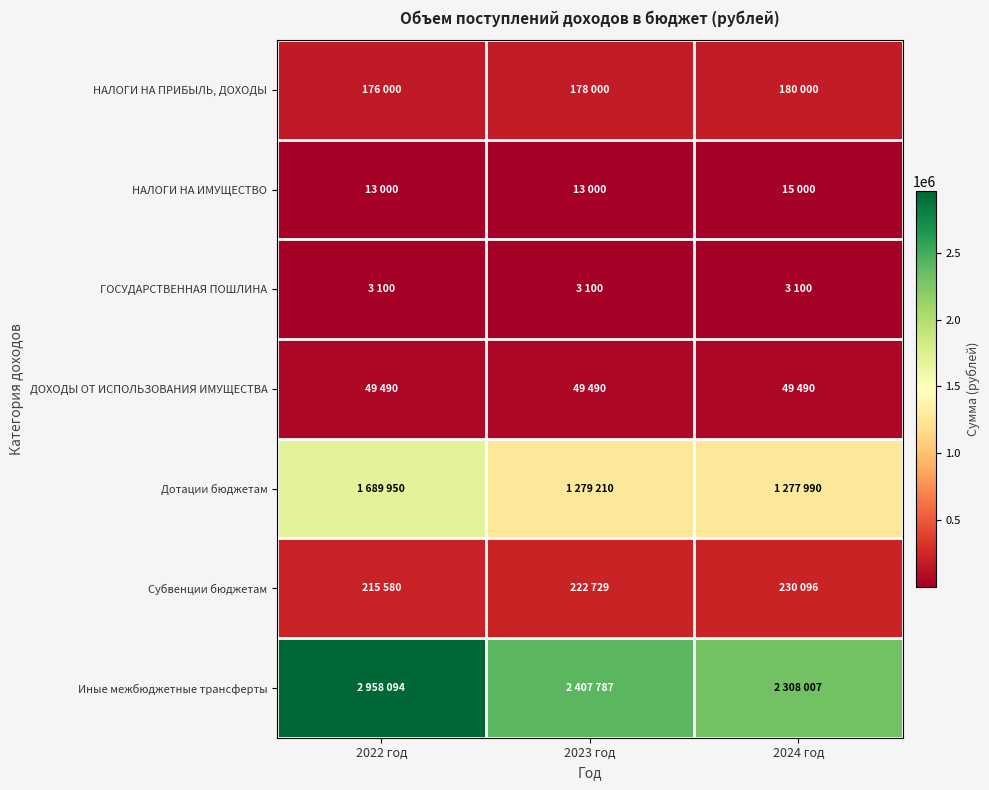

At how many categories does at least one series exceed 1620205?

3